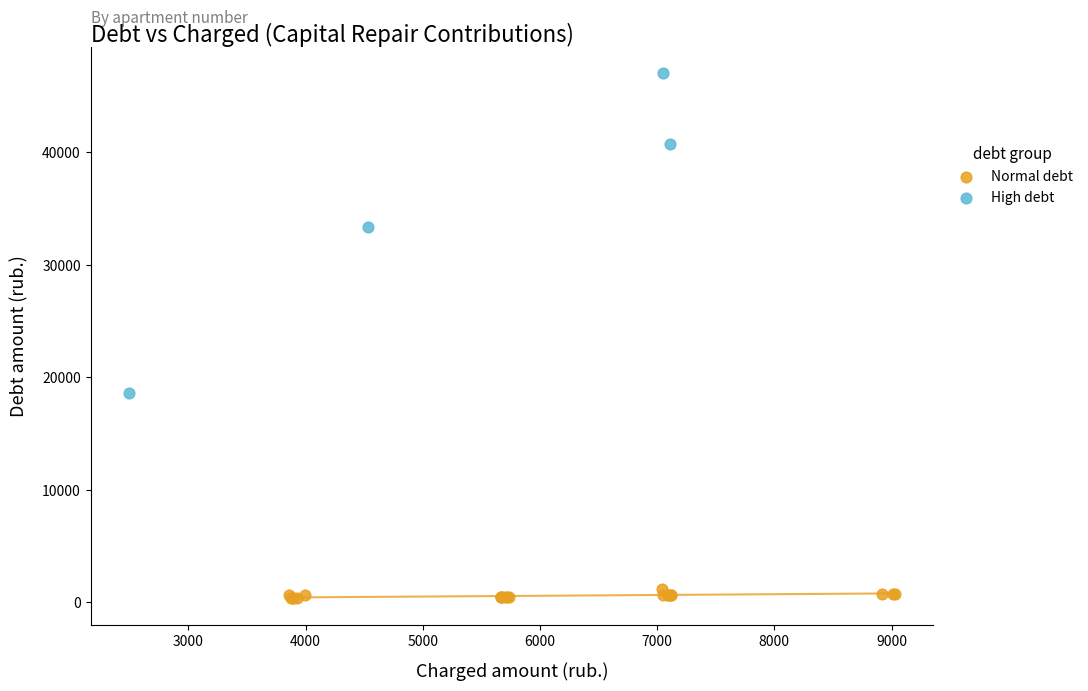

Which series has the largest Y range (max minus min)?

High debt